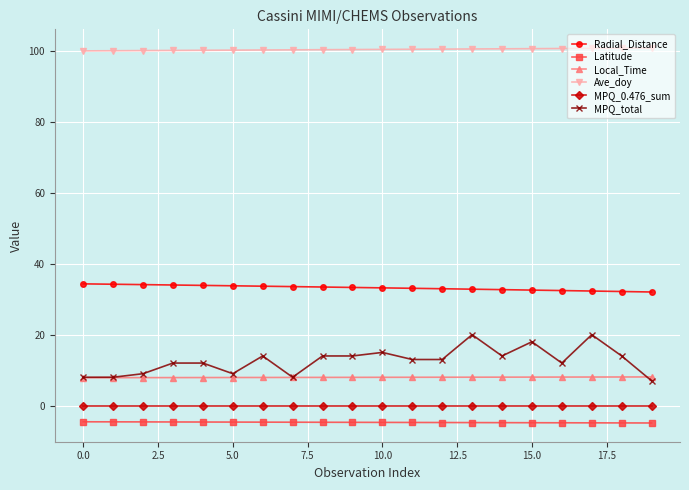

Count the number of data series in this chart.

6